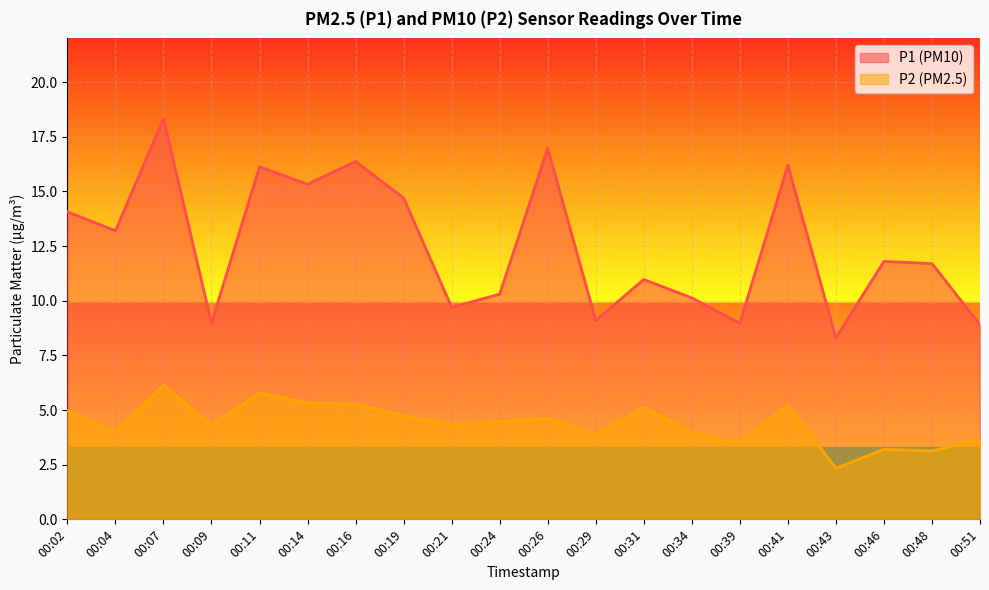

Between 00:21 and 00:29, which is larger?

00:21